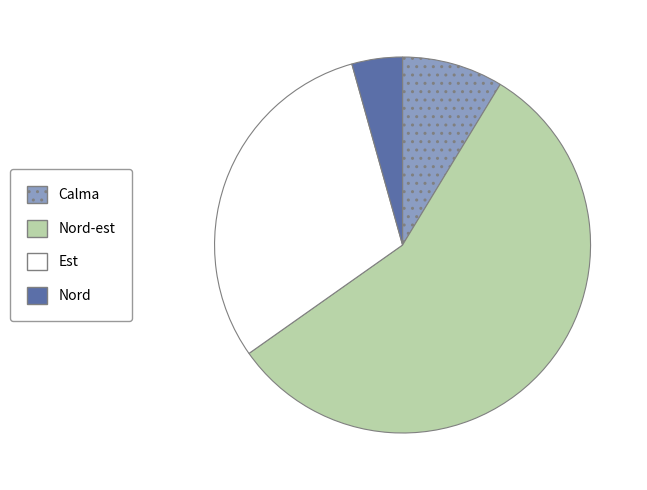

Is there any slice that represents more than half of the pie?

Yes